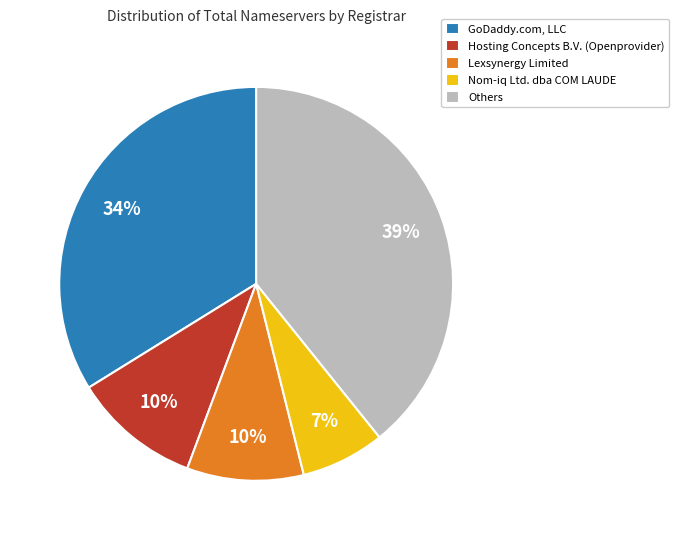

To the nearest percent, what is the difference between the largest and smallest slice percentages?

32%